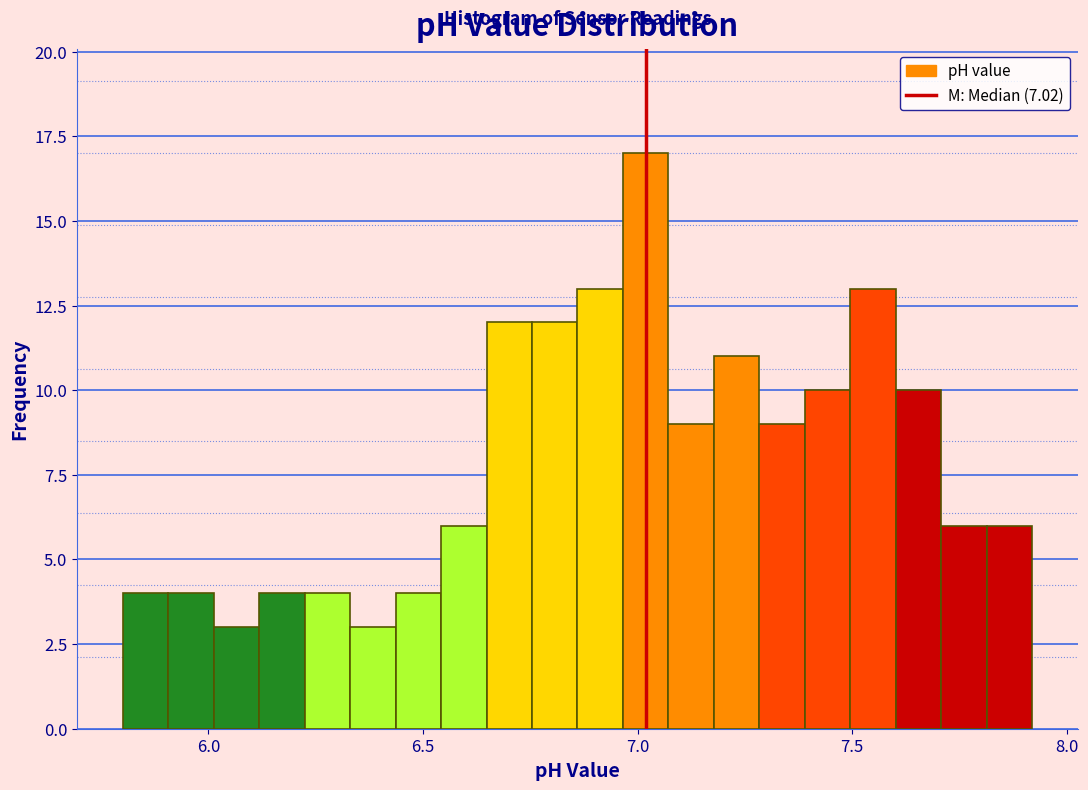

Read against the x-axis, roughly where is the centre of the tallest bar?

7.00